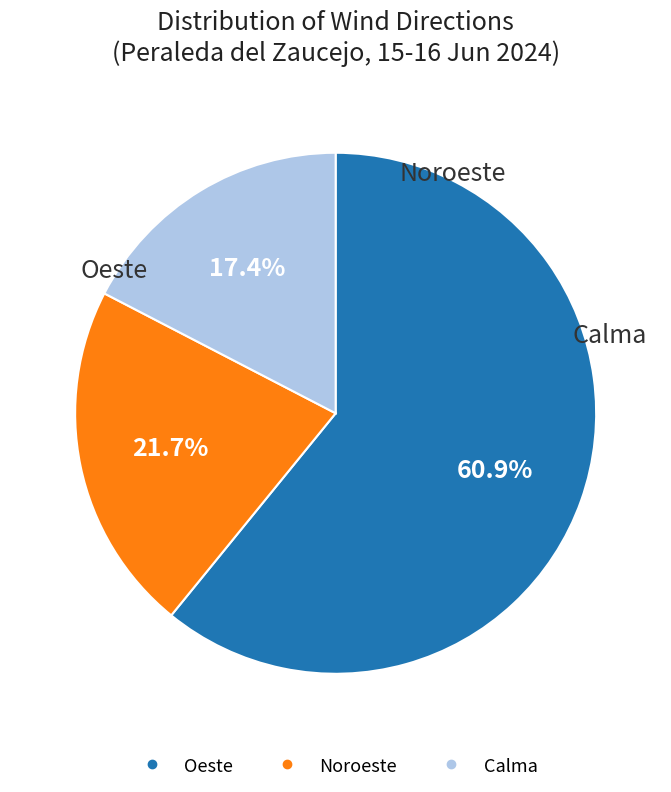

To the nearest percent, what is the combined percentage of Oeste and Calma?

78%